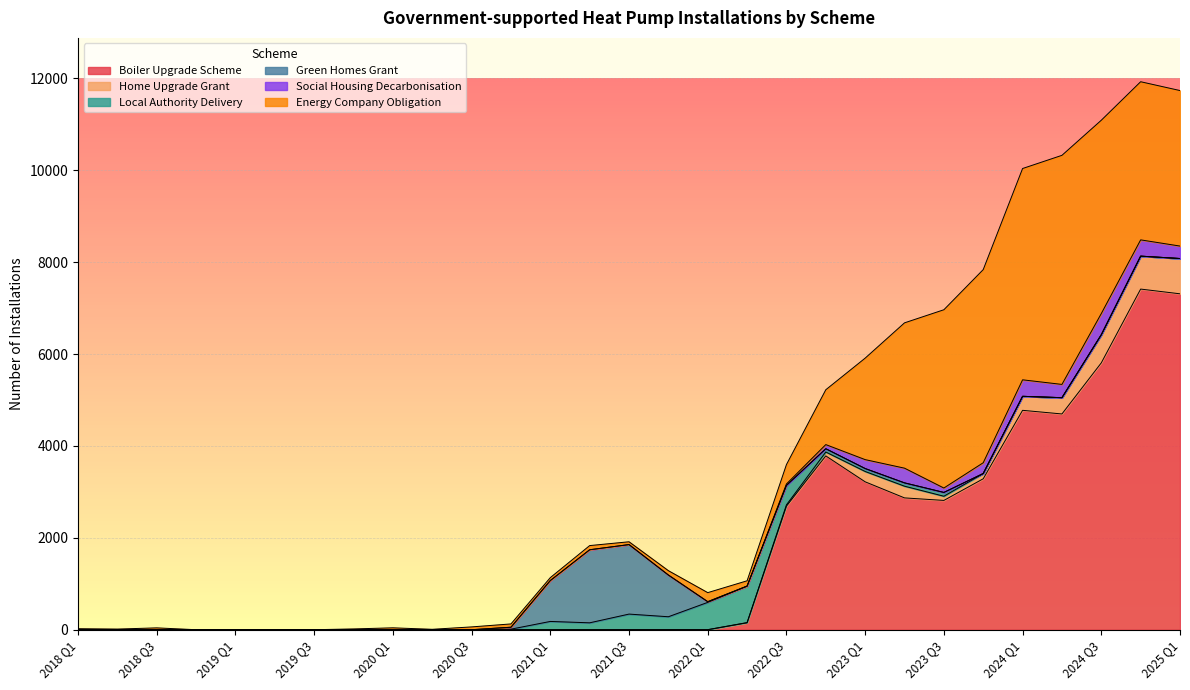

Between 2021 Q4 and 2021 Q3, which is larger?

2021 Q4